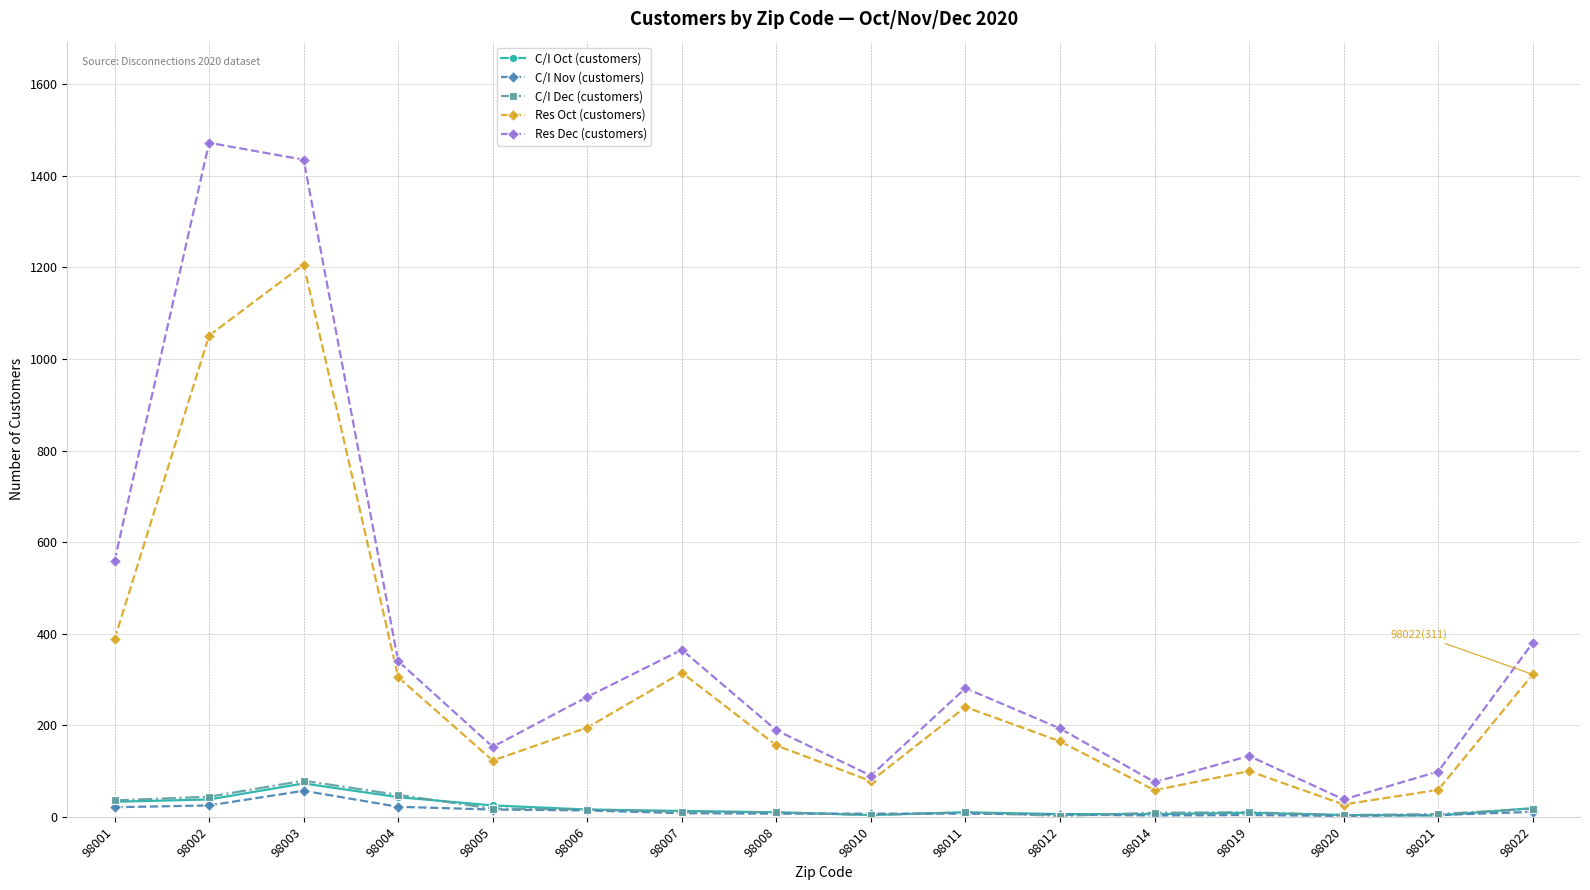

True or false: Res Dec (customers) and C/I Nov (customers) cross at least once.

False